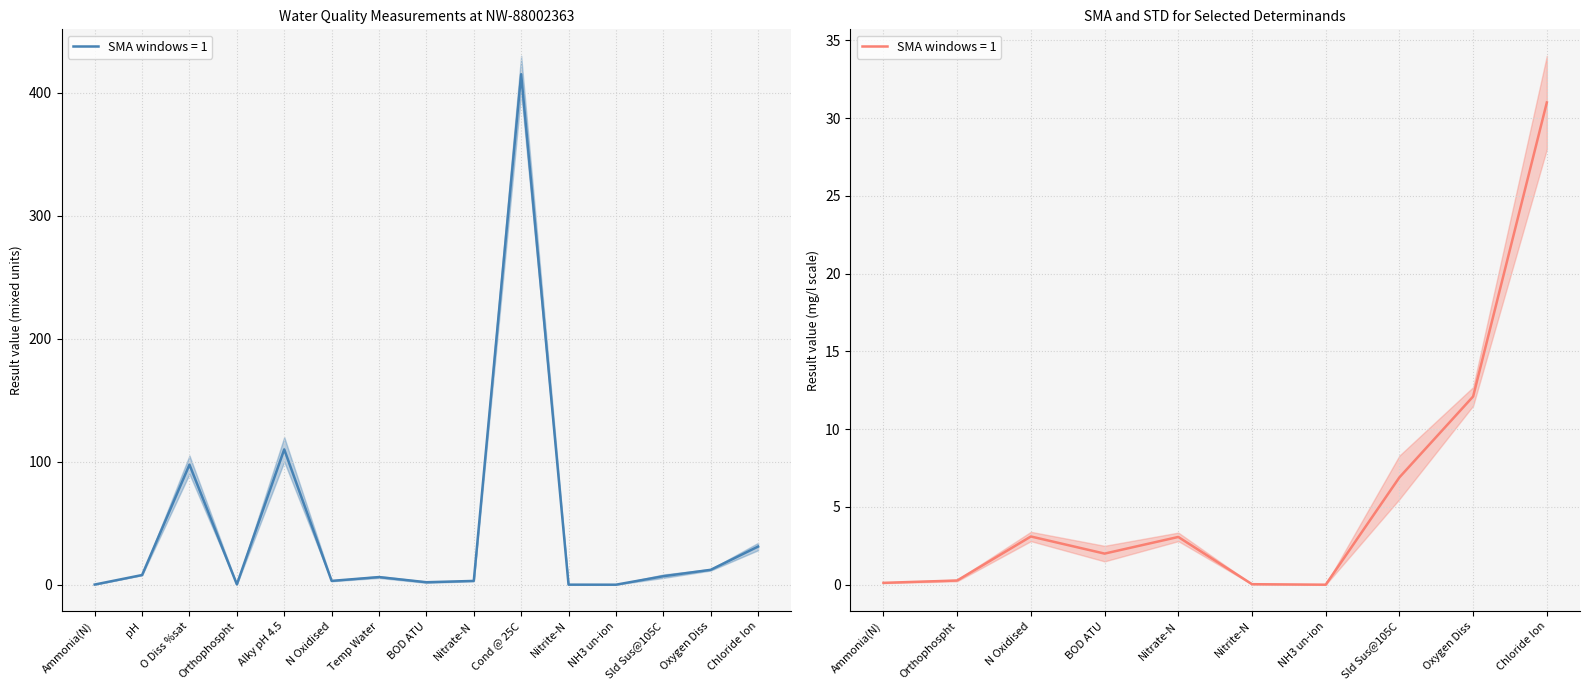

How many distinct data groups are displayed?

1